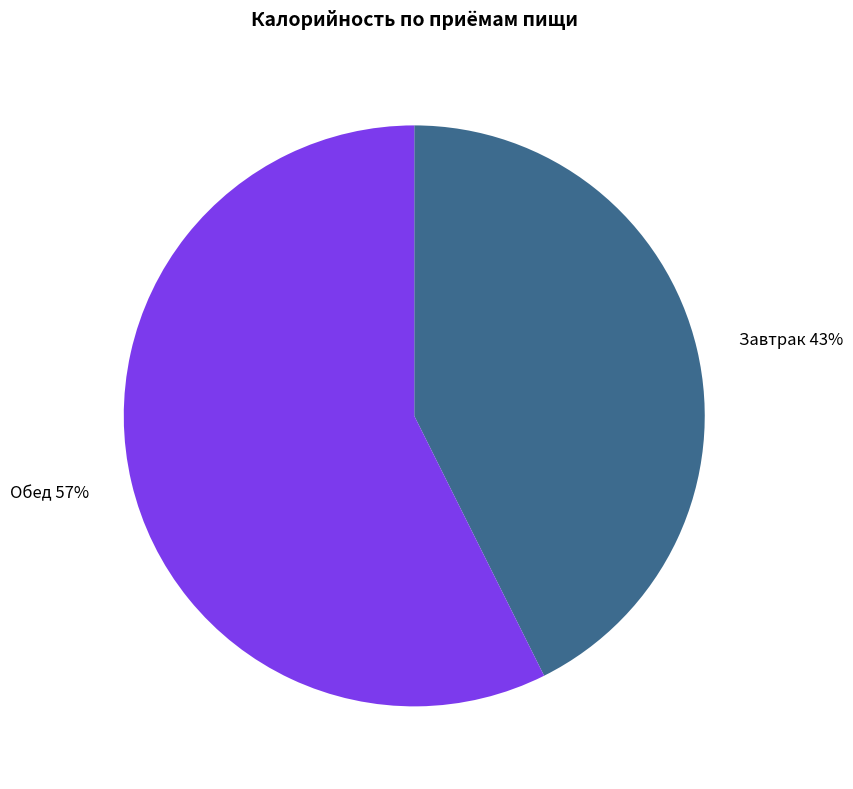

Rank the categories by value from lowest to highest.

Завтрак, Обед